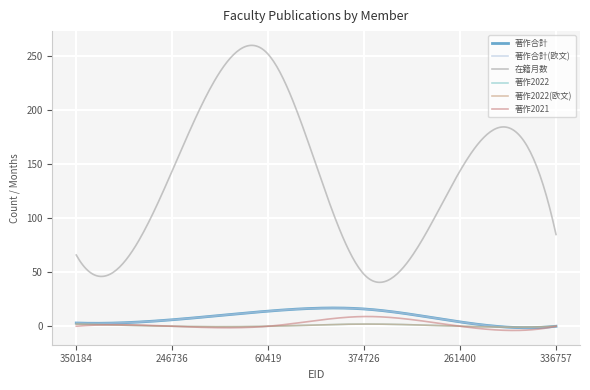

True or false: 著作2022(欧文) and 著作2022 intersect in this chart.

False